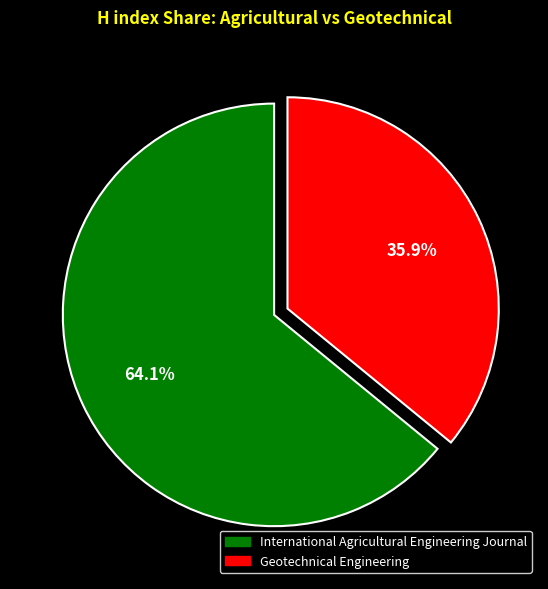

To the nearest percent, what is the combined percentage of International Agricultural Engineering Journal and Geotechnical Engineering?

100%